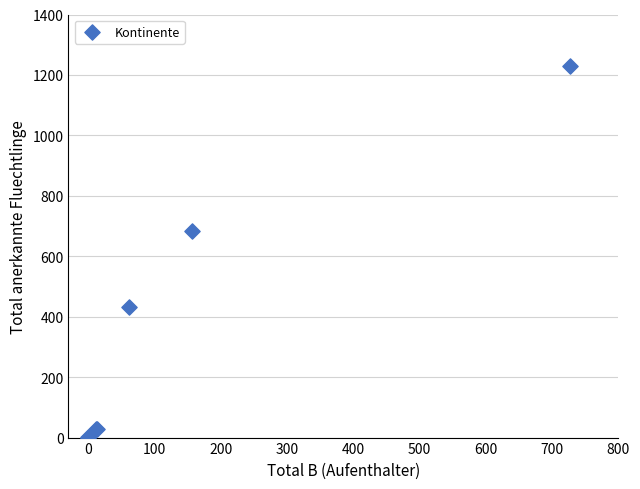

What Y value in the scatter plot is closest to 614?

683